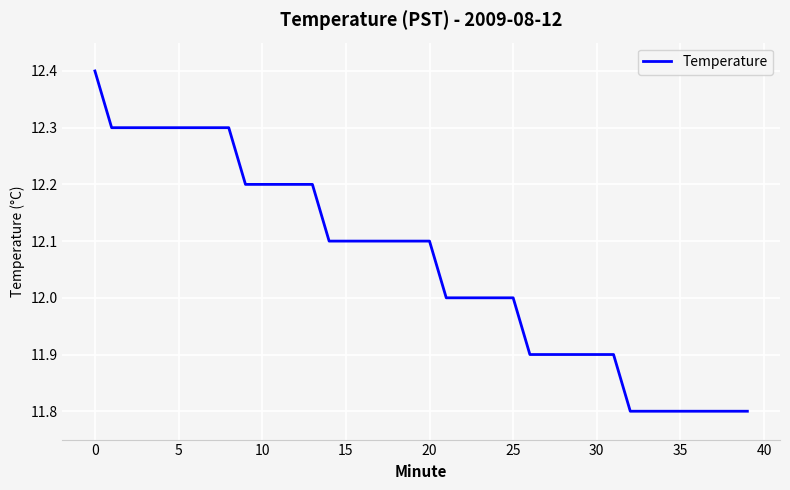

What is the difference between the maximum and minimum values?

0.6